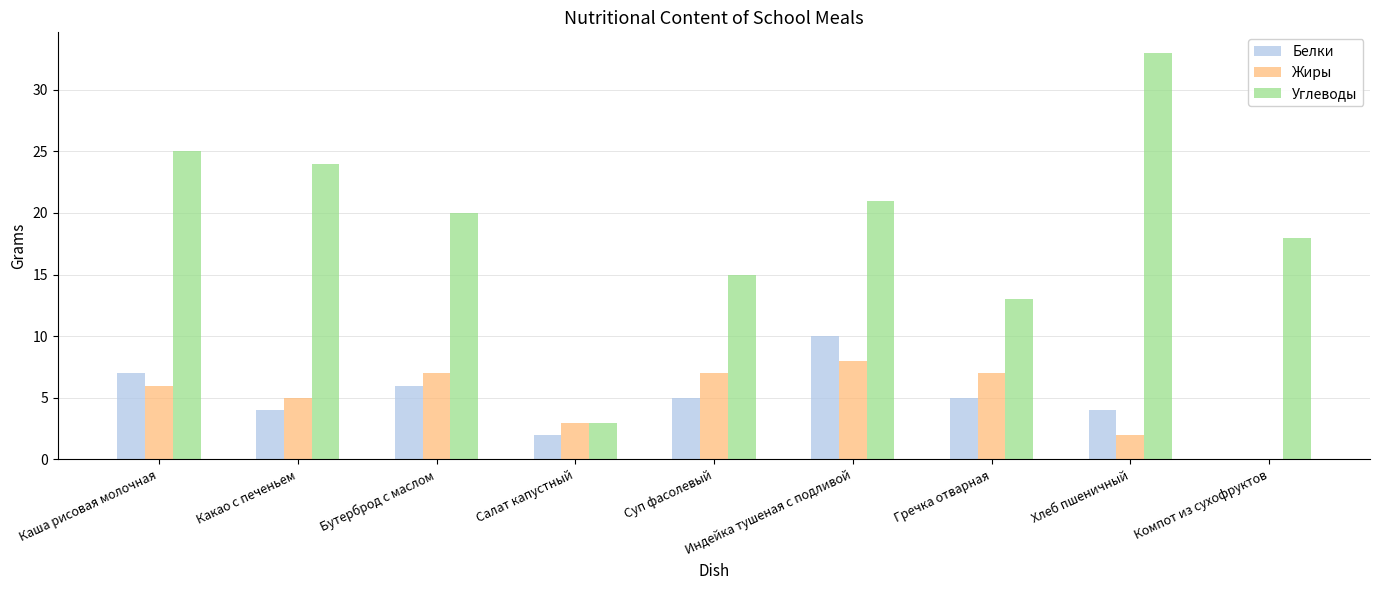

What is the spread (max minus min) of values at Салат капустный?

1